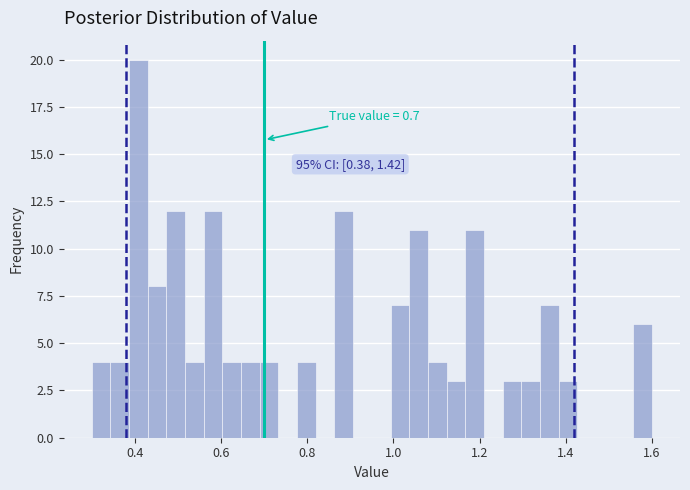

Around what value on the x-axis is the tallest bar? Give the approximate position of its centre, as read against the axis.

0.40